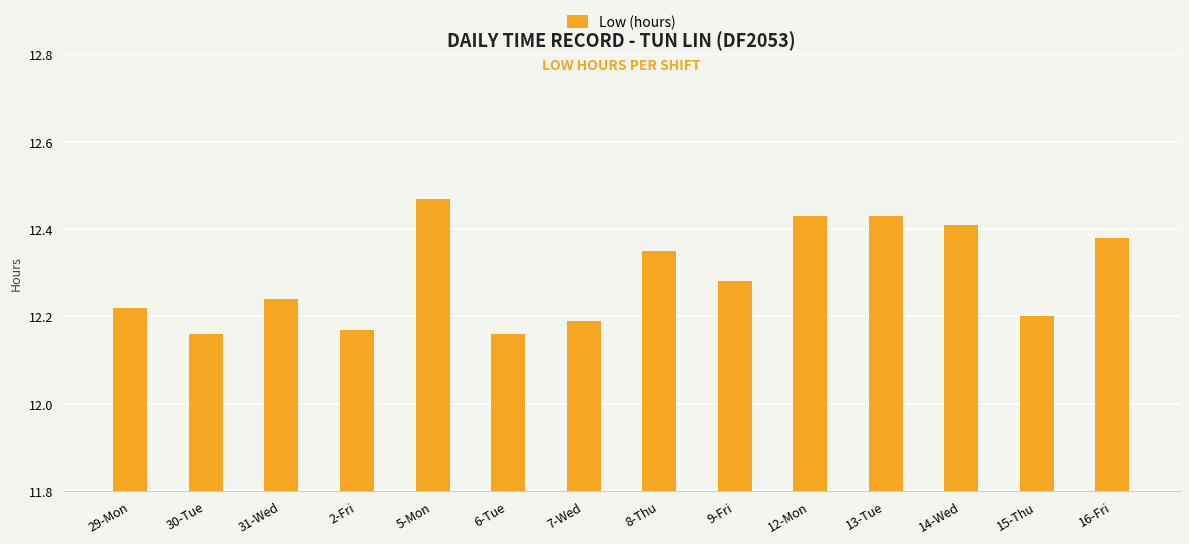

What is the change in value from 6-Tue to 16-Fri?

+0.2